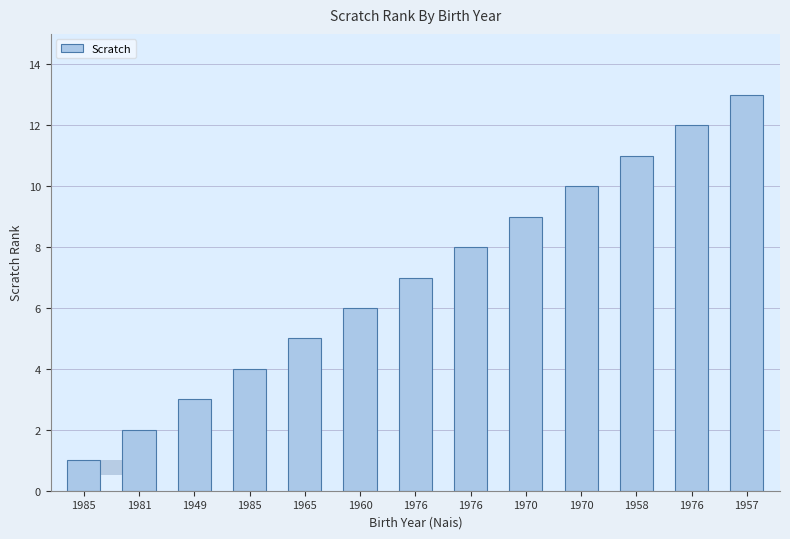

Between 1985 and 1970, which is larger?

1970